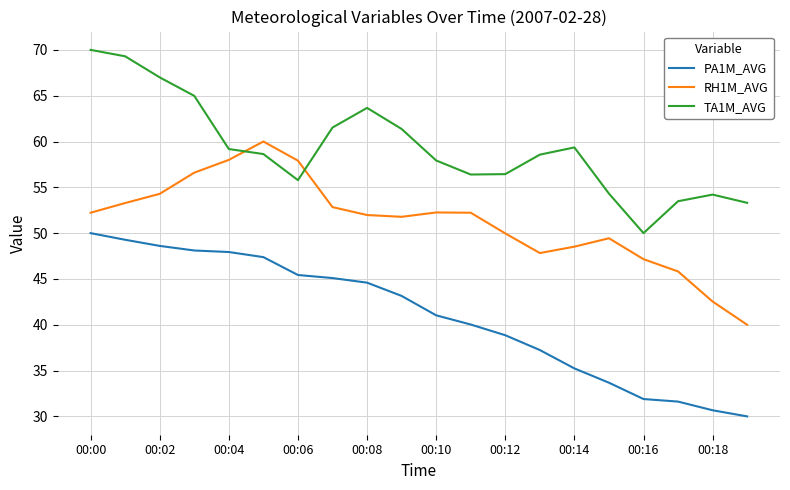

Does the chart display data point markers on the line(s)?

No